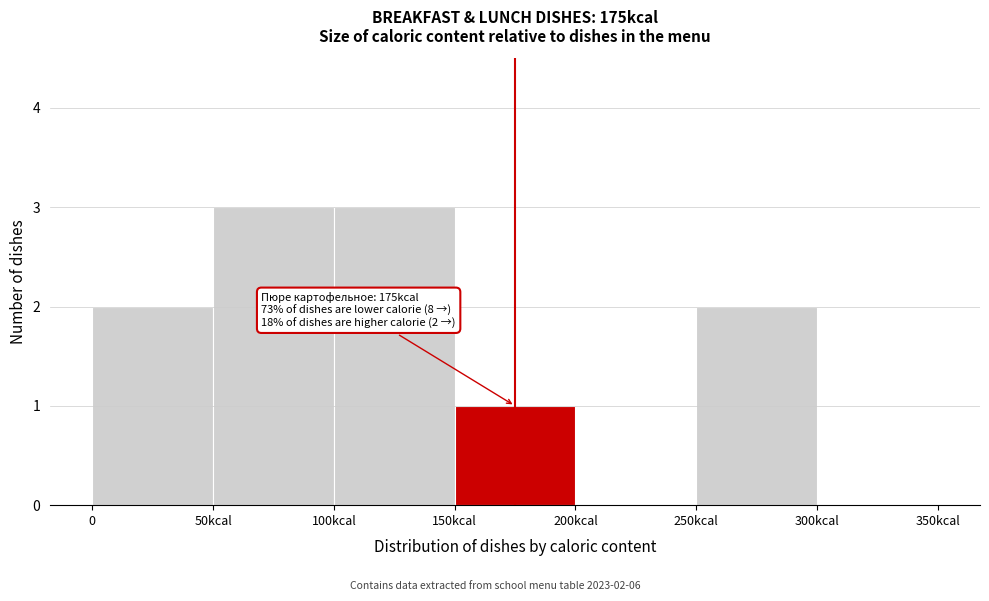

Reading left to right, what are all the values shown in this chart?

0=2	50kcal=3	100kcal=3	150kcal=1	200kcal=0	250kcal=2	300kcal=0